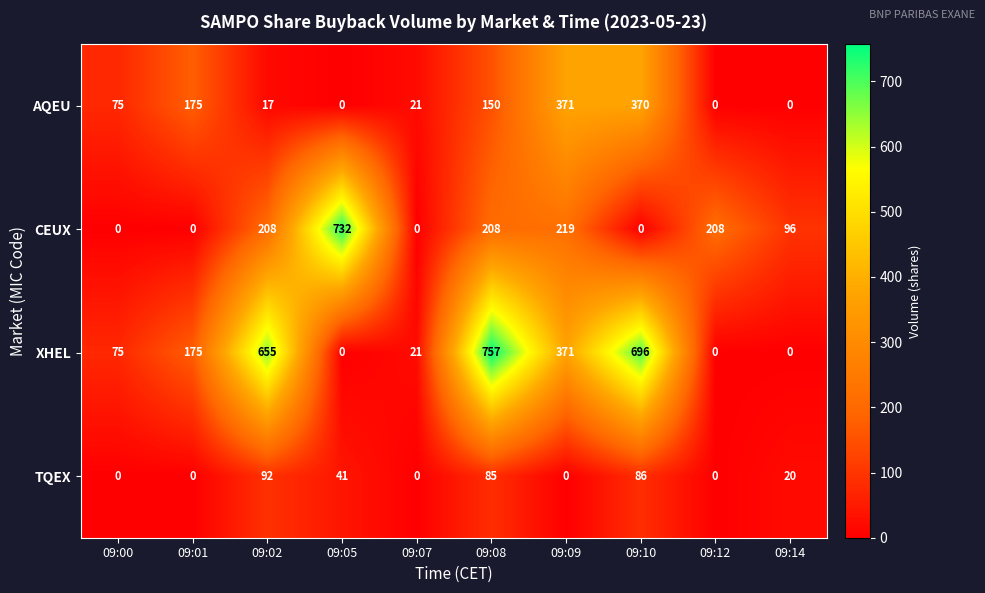

What is the difference between the second highest and minimum values in the CEUX series?

219